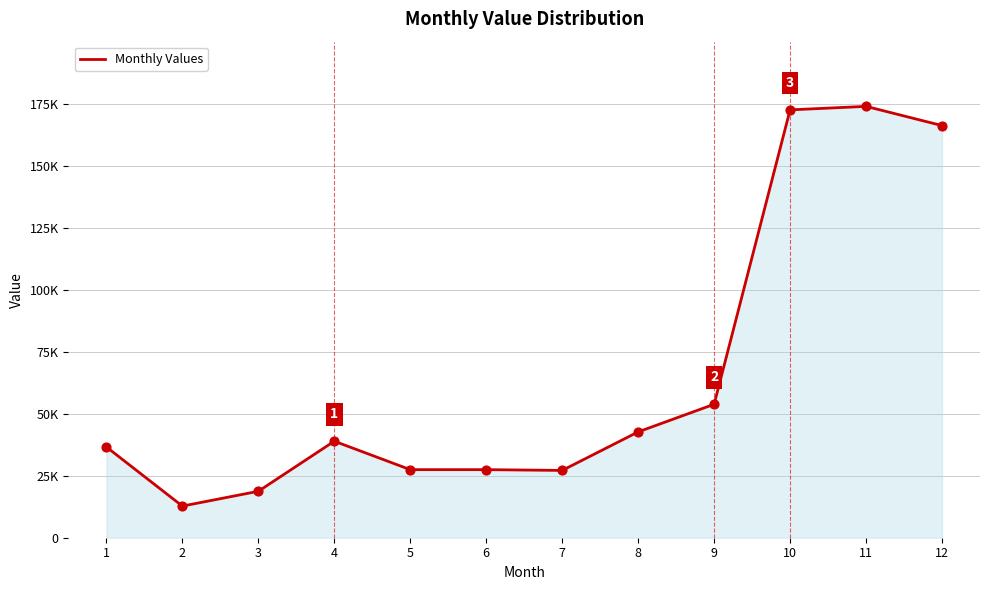

Does the chart have visible grid lines?

Yes